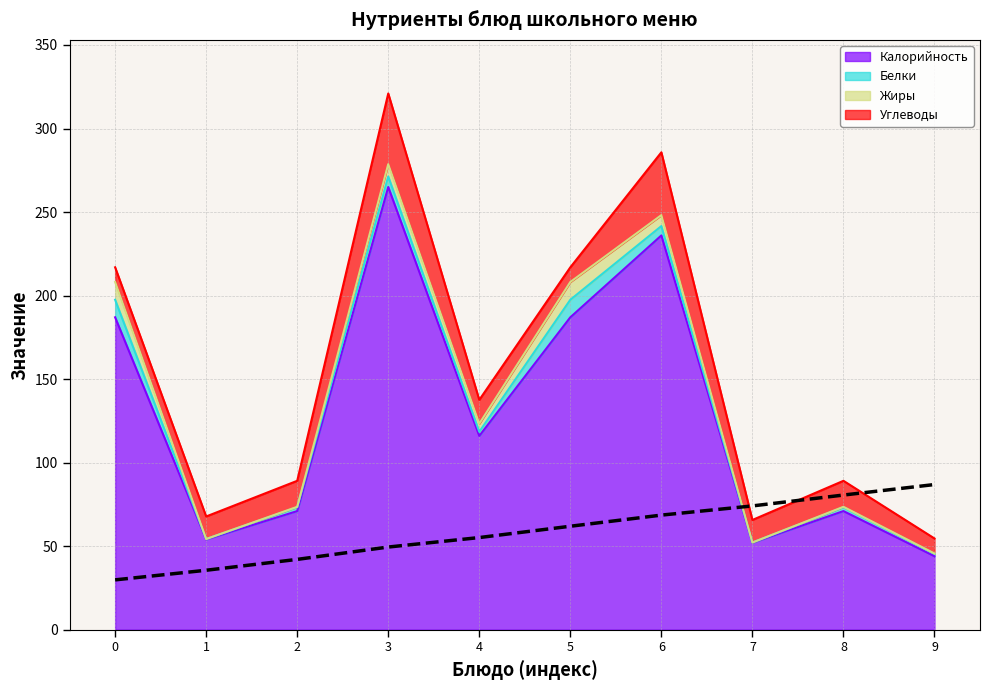

The chart shows a value of 74.1 at 7. True or false?

True